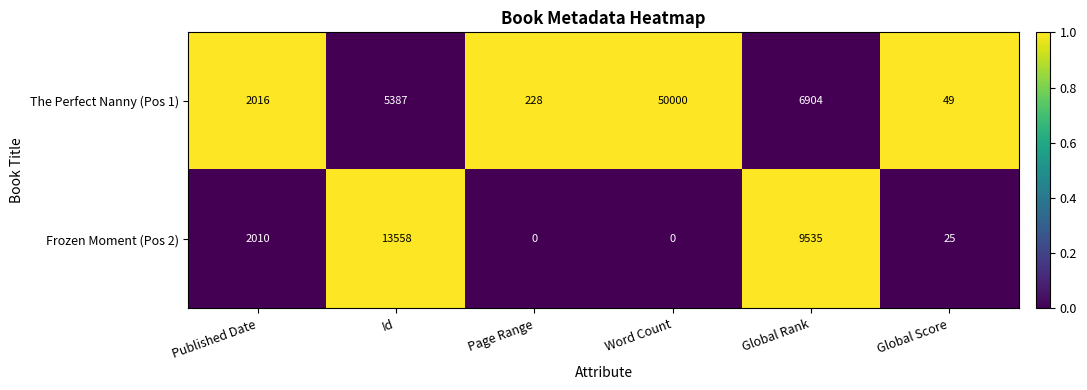

Where is Frozen Moment (Pos 2) nearest to the value 6779?

Global Rank